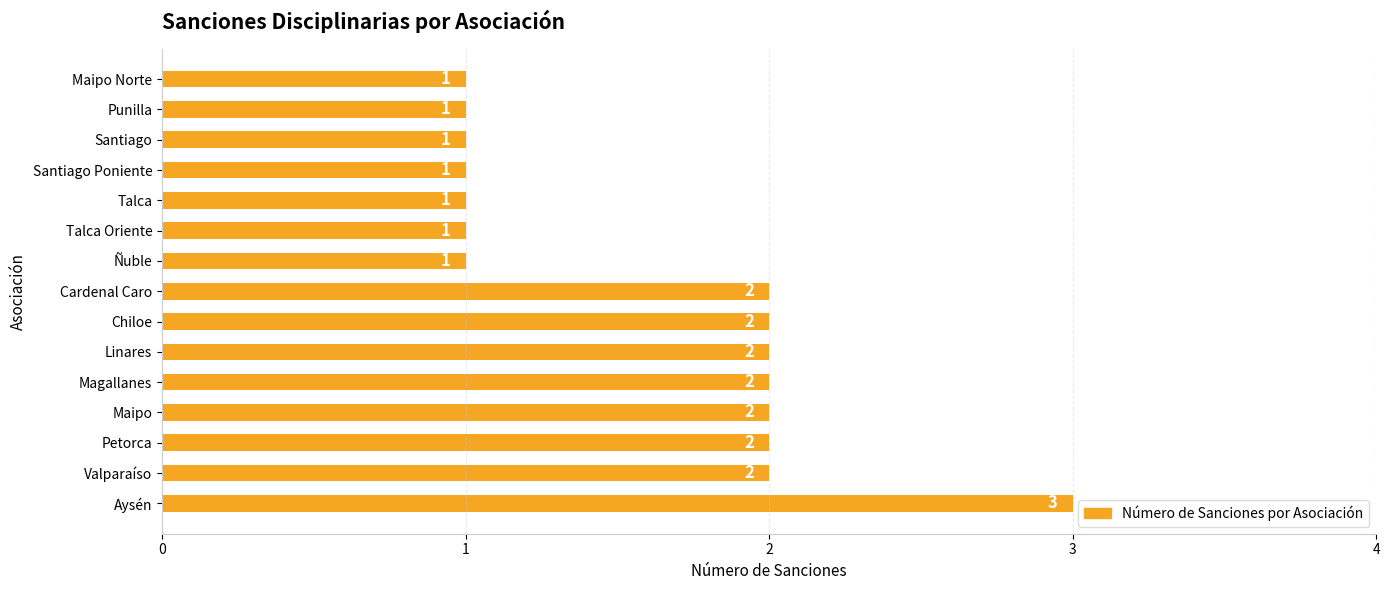

What is the difference between the maximum and minimum values?

2